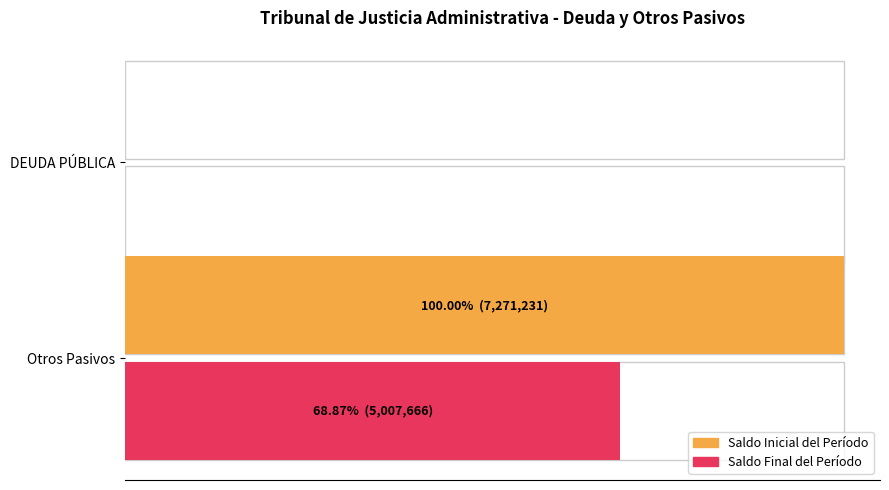

Are the bars horizontal?

Yes